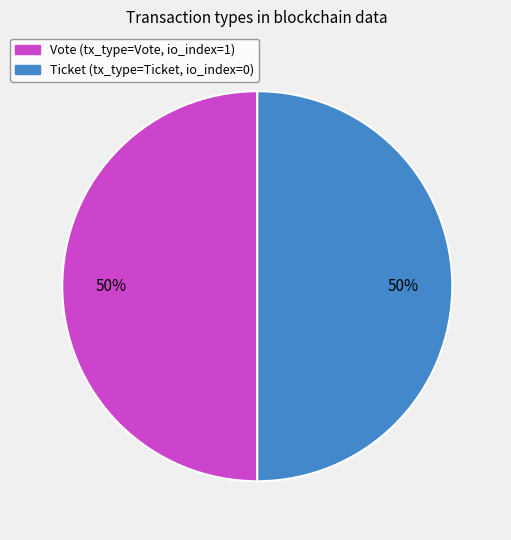

To the nearest percent, what is the average slice percentage?

50%